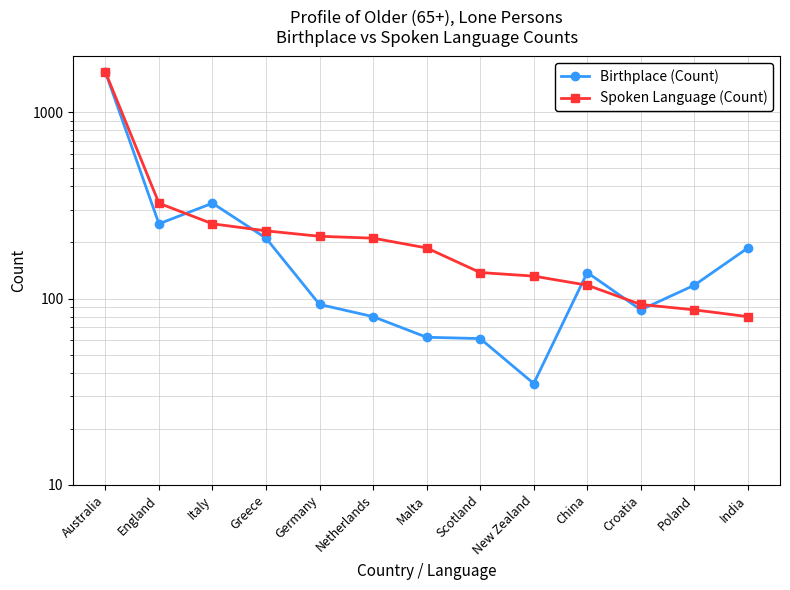

Rank the series by their average value, from highest to lowest.

Spoken Language (Count), Birthplace (Count)